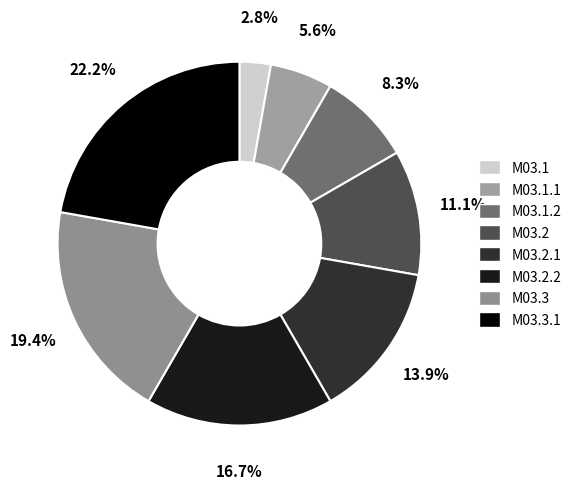

What is the change in value from M03.2 to M03.3.1?

+4